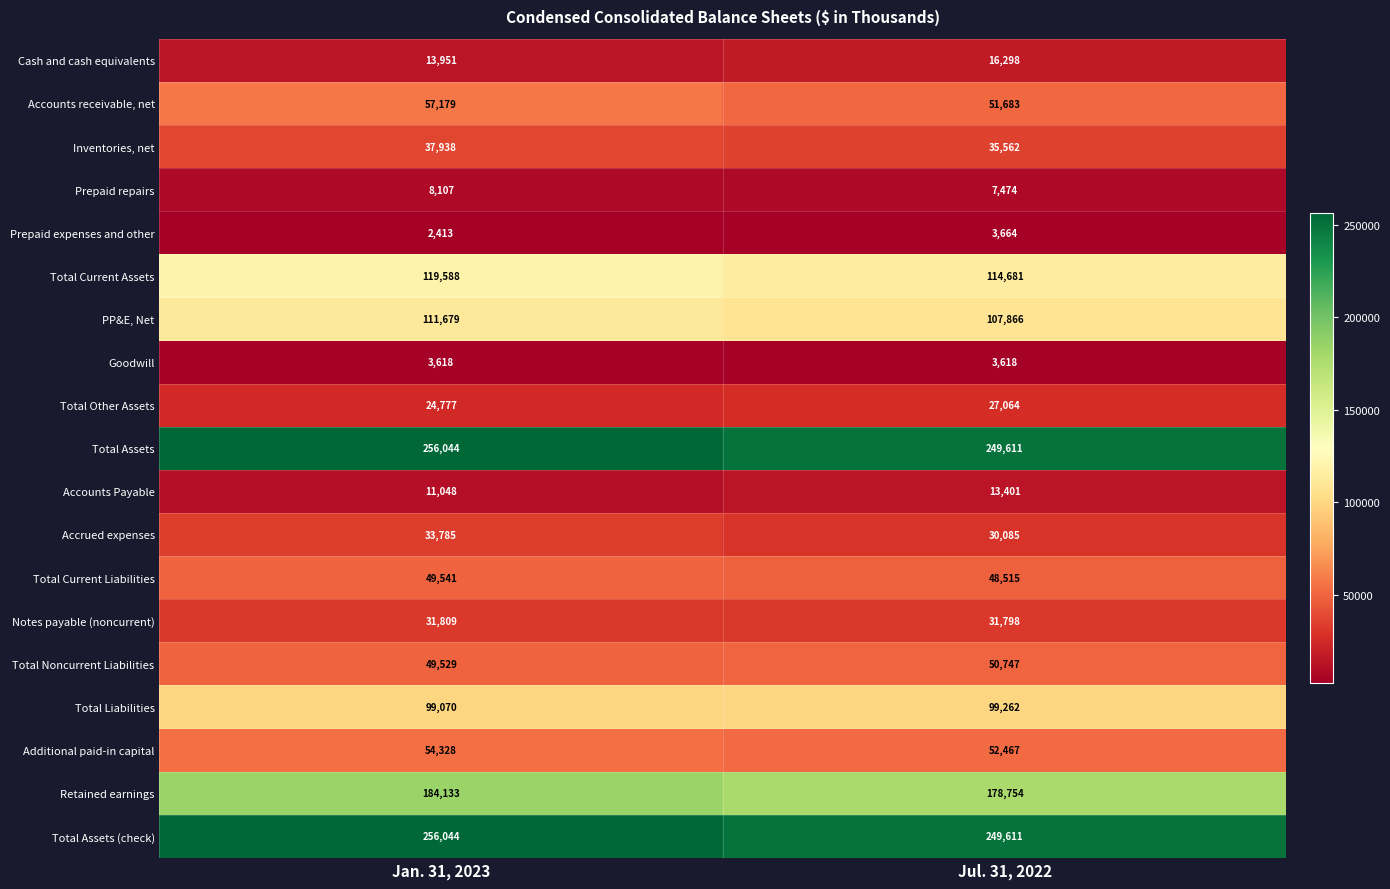

What is the spread (max minus min) of values at Jul. 31, 2022?

245993